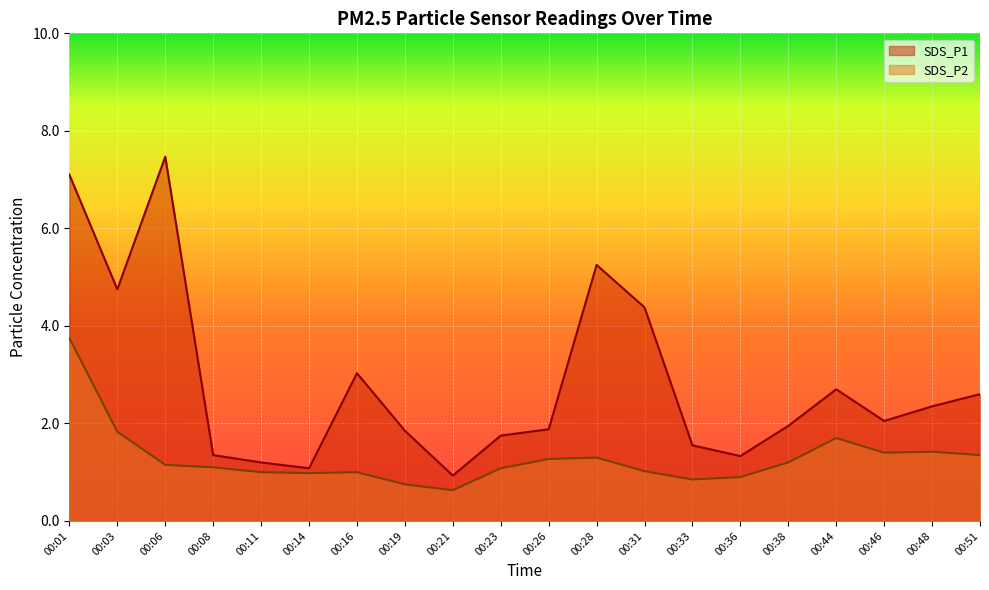

What is the difference between the second highest and minimum values in the SDS_P1 series?

6.2